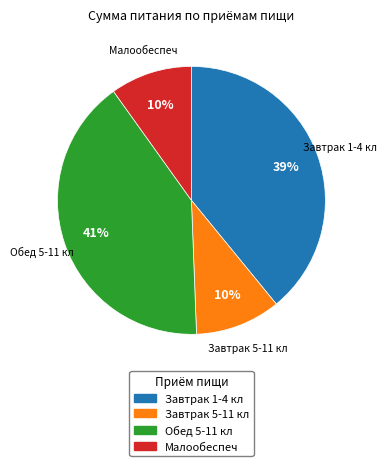

Which category has the biggest portion of the pie?

Обед 5-11 кл